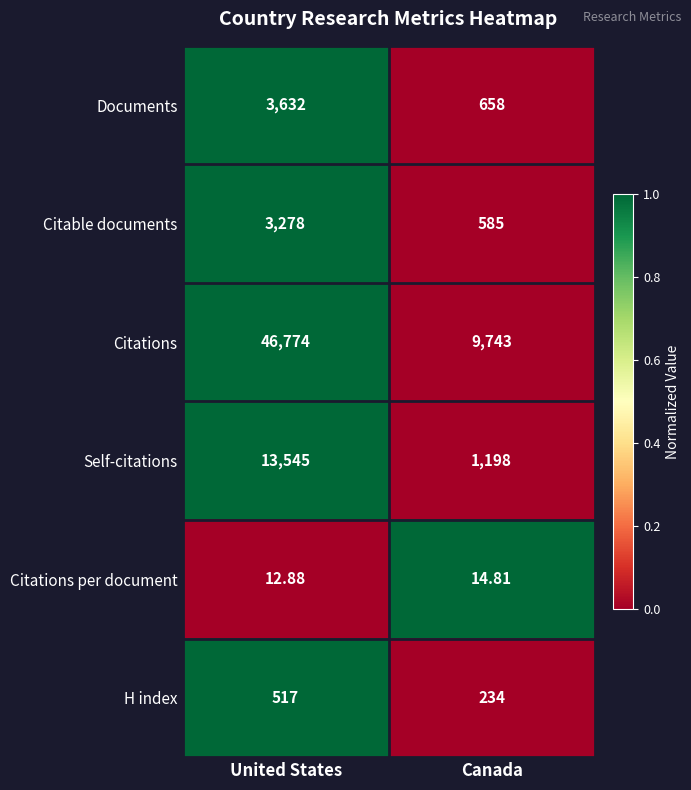

At which category does the chart reach its minimum across all series?

United States